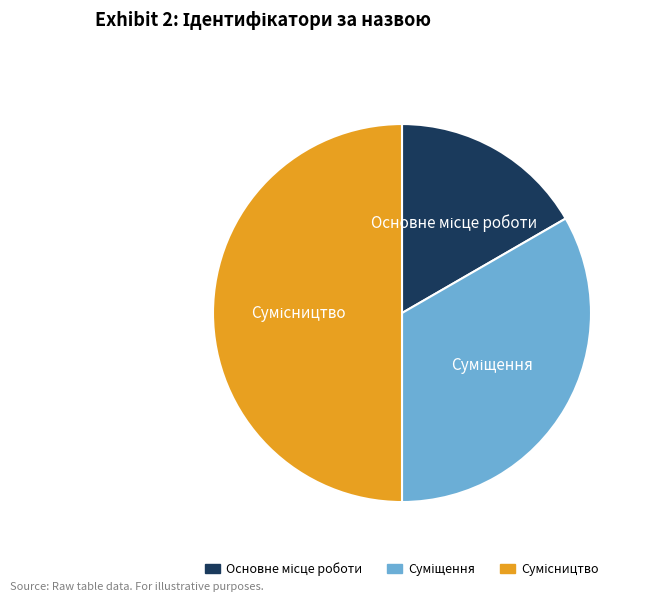

To the nearest percent, what is the difference between the Сумісництво and Суміщення slice percentages?

17%